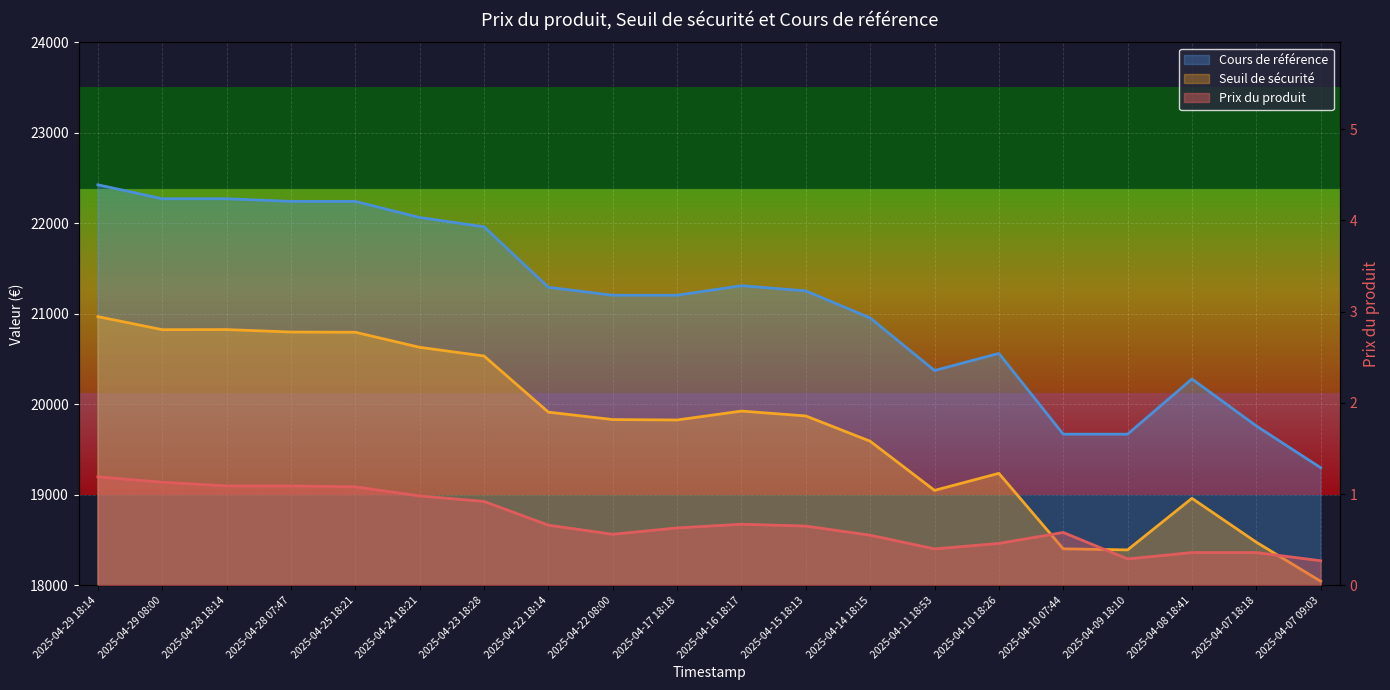

What is the sum of all Prix du produit values?

13.9